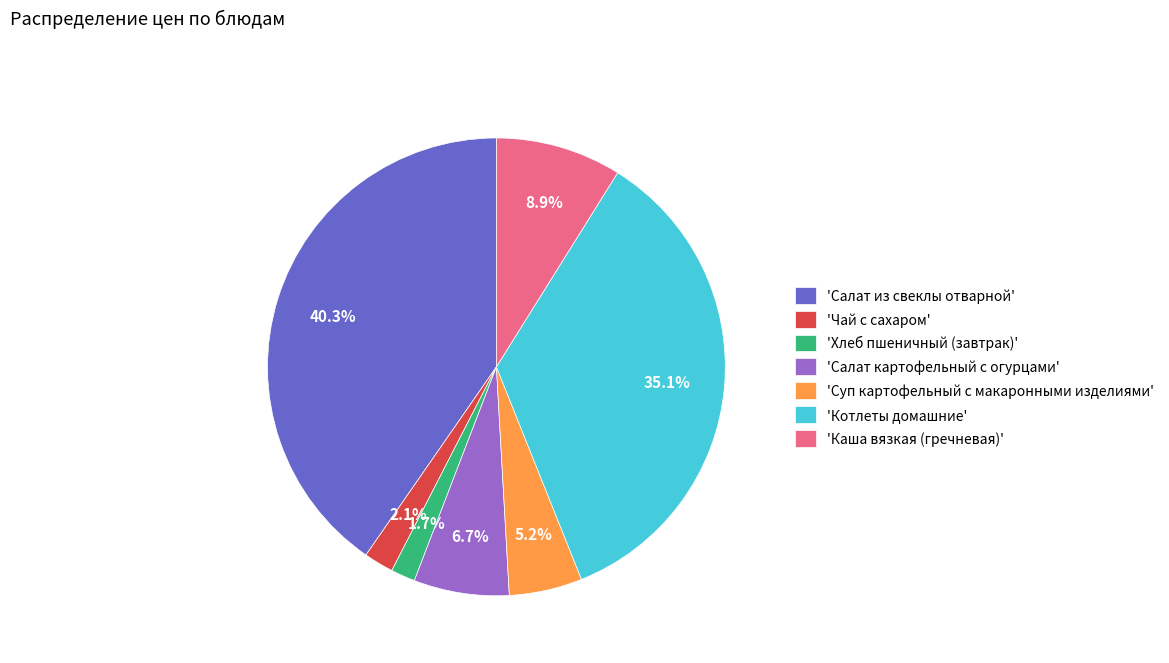

Which has a higher value, 'Хлеб пшеничный (завтрак)' or 'Каша вязкая (гречневая)'?

'Каша вязкая (гречневая)'